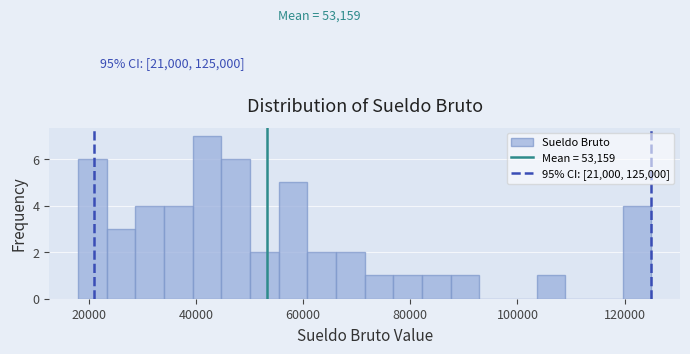

Read against the x-axis, roughly where is the centre of the tallest bar?

42000